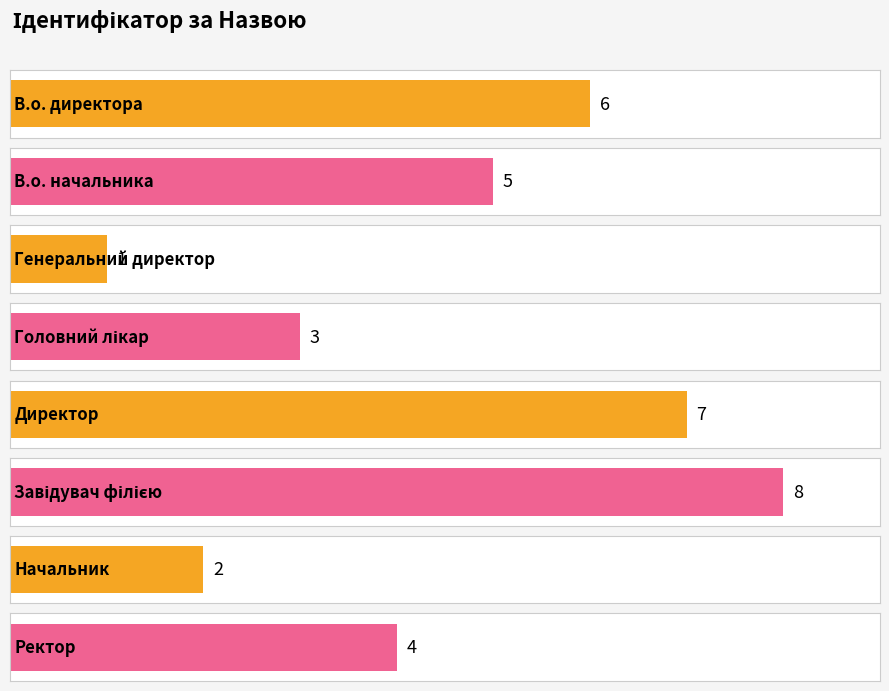

Which label corresponds to the smallest value in the chart?

Генеральний директор